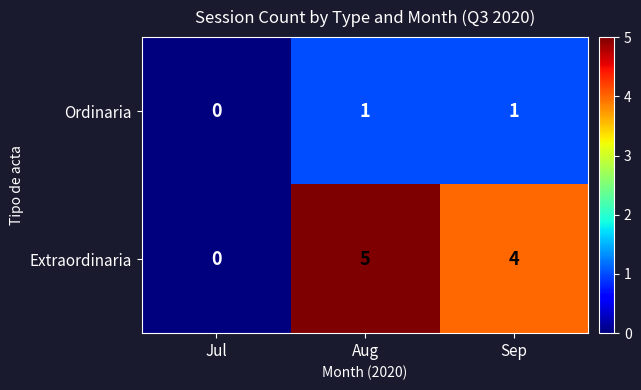

Rank the series at Aug from lowest to highest value.

Ordinaria, Extraordinaria